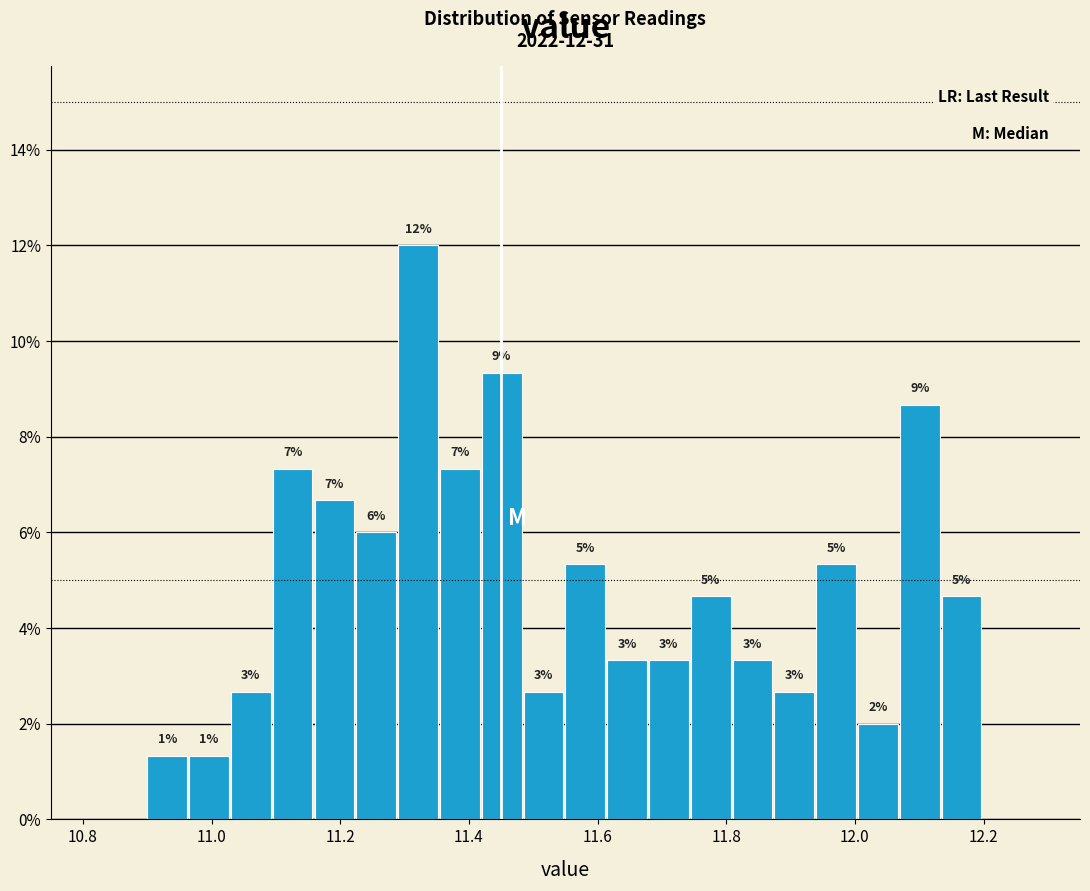

Read against the x-axis, roughly where is the centre of the tallest bar?

11.32